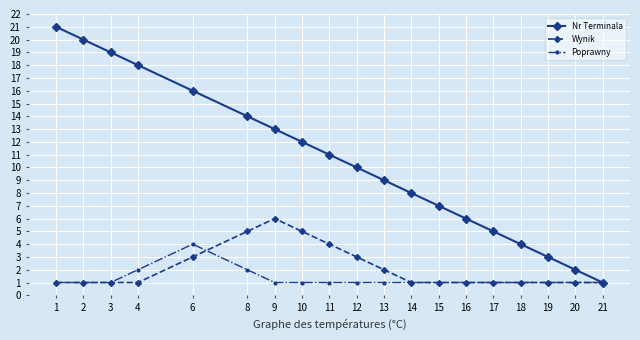

Is it true that Poprawny equals 2 at 19?

False